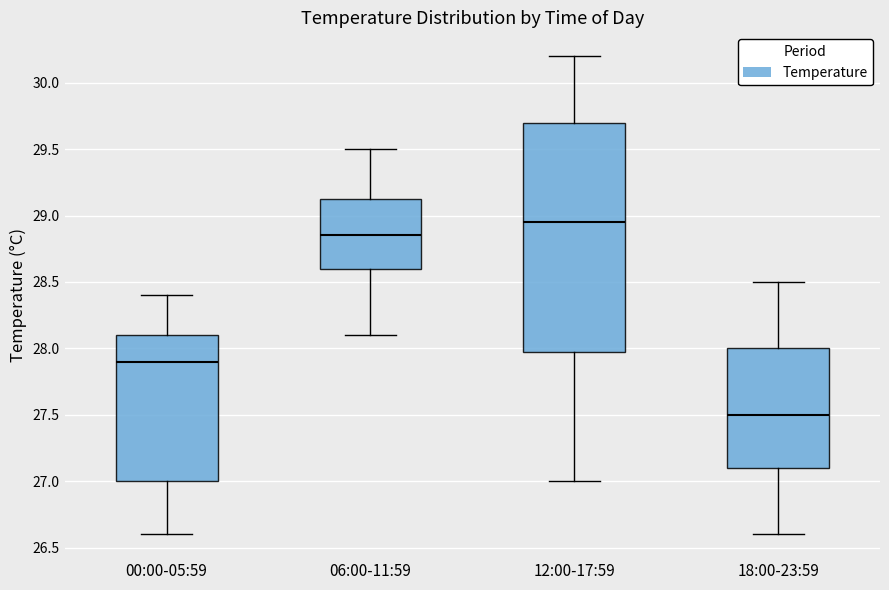

Reading left to right, transcribe this box plot: for each box, give where its median line is, the range the box spans, and where its two whiskers end, as read against the y-axis. The values are not printed on the chart, so give them approximately, as read against the axis.

00:00-05:59: median 27.90, box 27.00 to 28.10, whiskers 26.60 to 28.40
06:00-11:59: median 28.85, box 28.60 to 29.15, whiskers 28.10 to 29.50
12:00-17:59: median 28.95, box 28.00 to 29.70, whiskers 27.00 to 30.20
18:00-23:59: median 27.50, box 27.10 to 28.00, whiskers 26.60 to 28.50